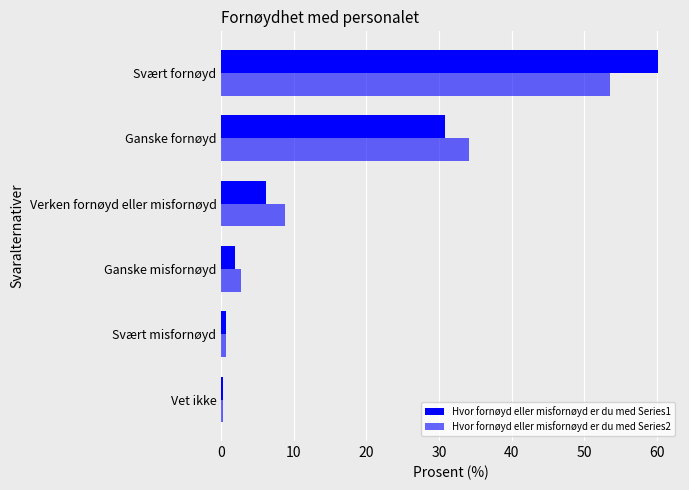

Reading right to left, list all the values displayed in this chart.

Hvor fornøyd eller misfornøyd er du med Series1: 60.2	30.8	6.2	1.9	0.6	0.3
Hvor fornøyd eller misfornøyd er du med Series2: 53.5	34.1	8.8	2.7	0.7	0.2